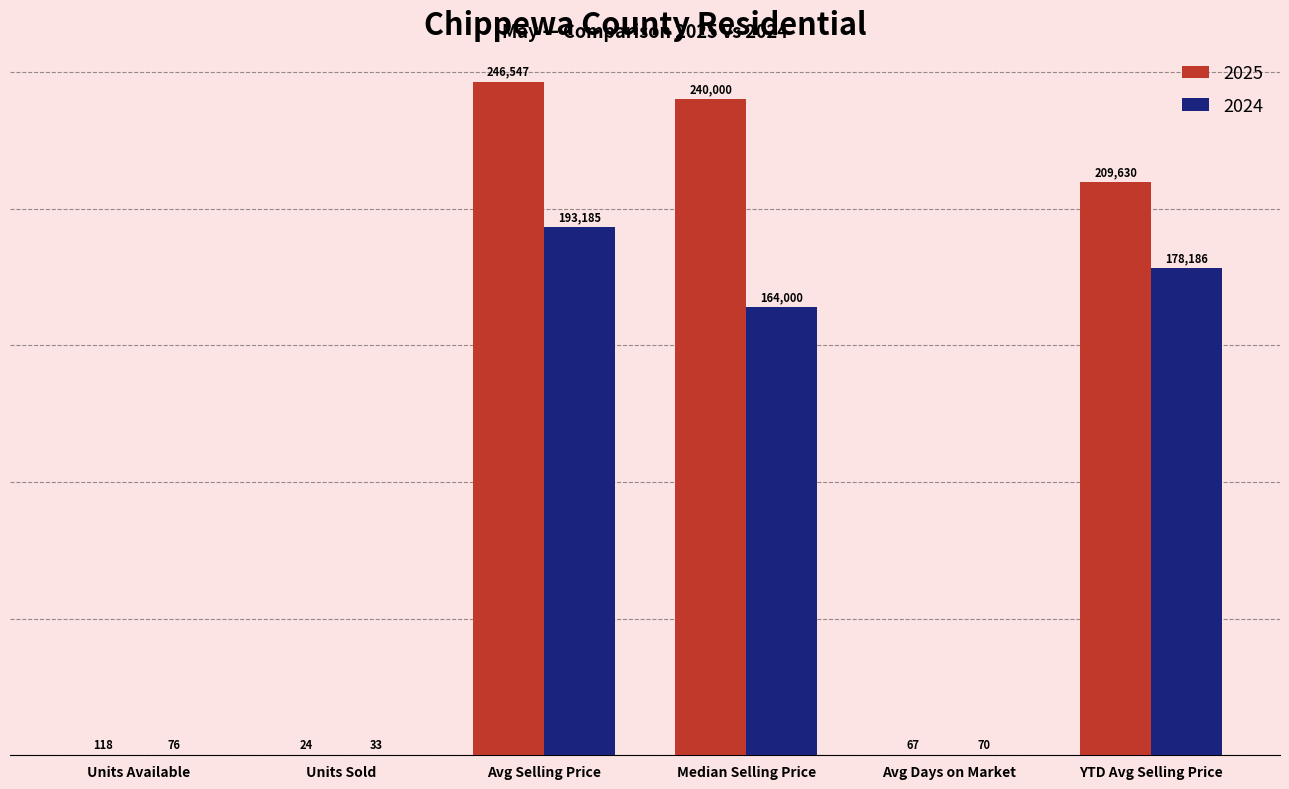

The 2025 series shows 325802 at Avg Selling Price. True or false?

False